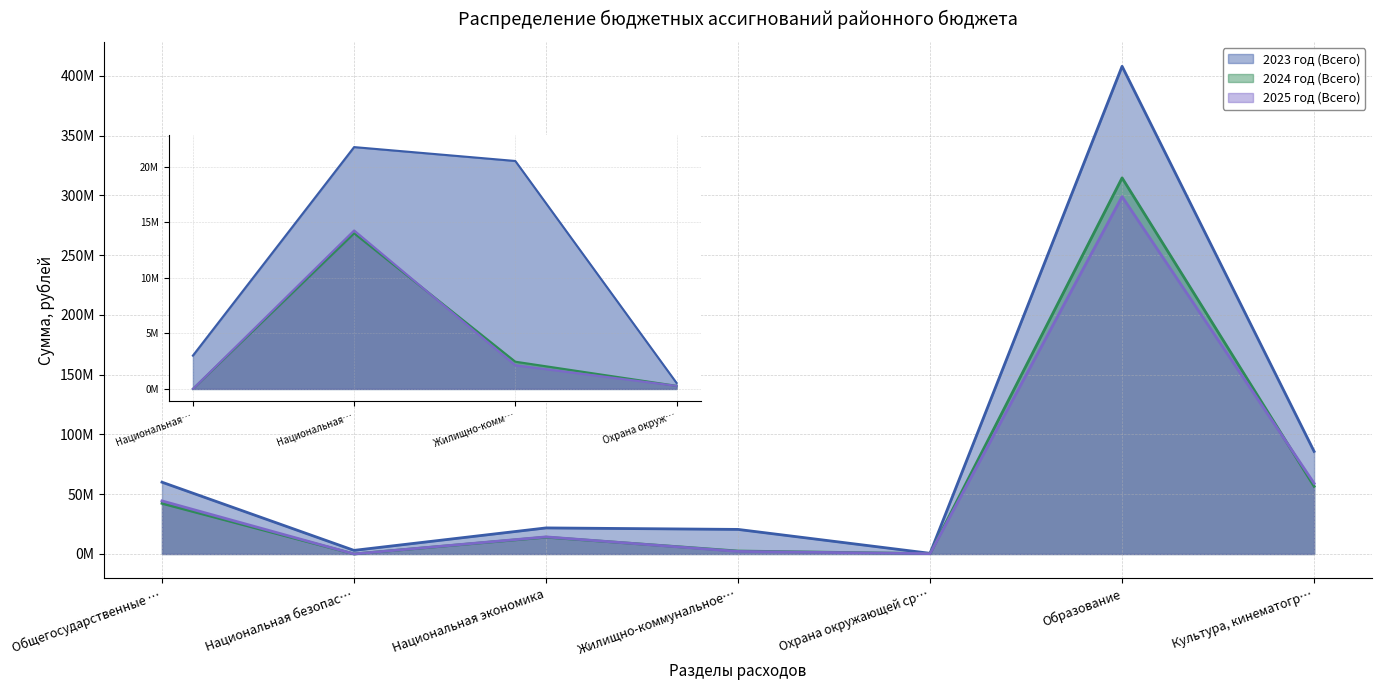

Where does the 2025 год (Всего) series first go above 14282493?

Общегосударственные …